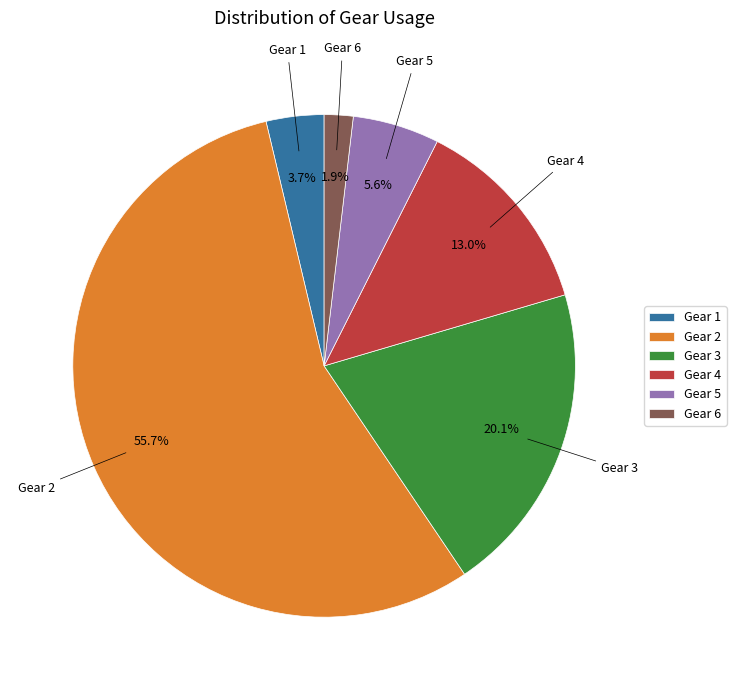

Combined, do Gear 5 and Gear 4 account for over 50%?

No